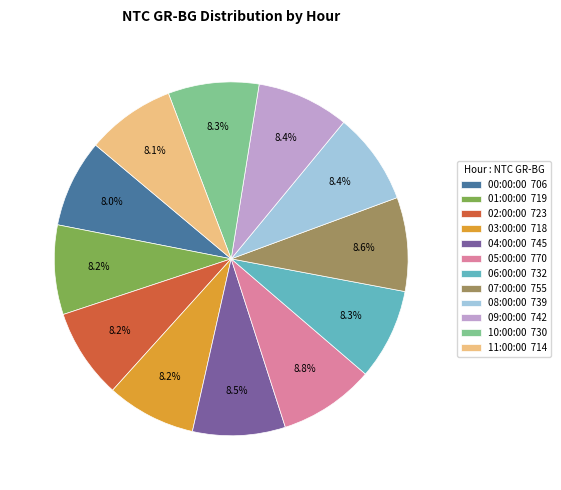

Combined, do 11:00 and 10:00 account for over 50%?

No